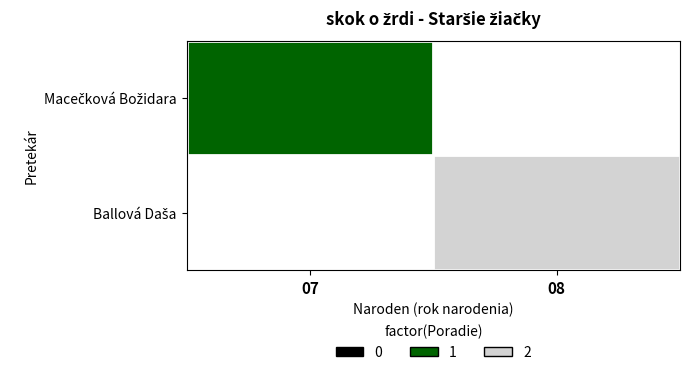

What is the lowest value of the Macečková Božidara series?

1.0